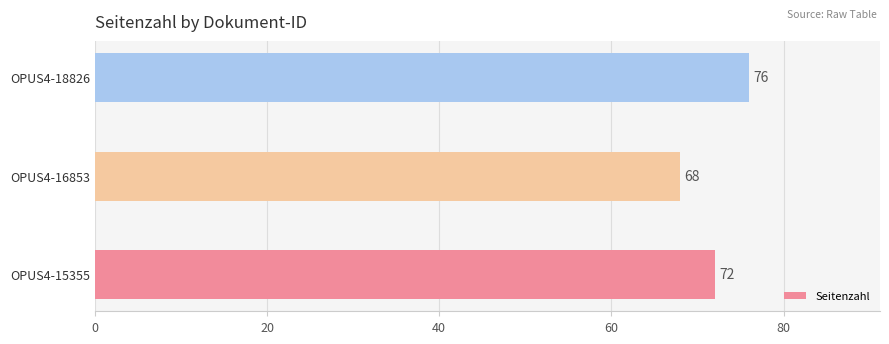

Reading bottom to top, extract all data points from this chart.

72	68	76